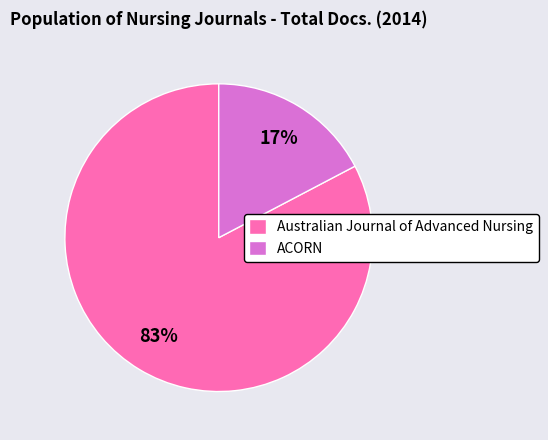

Between ACORN and Australian Journal of Advanced Nursing, which is larger?

Australian Journal of Advanced Nursing